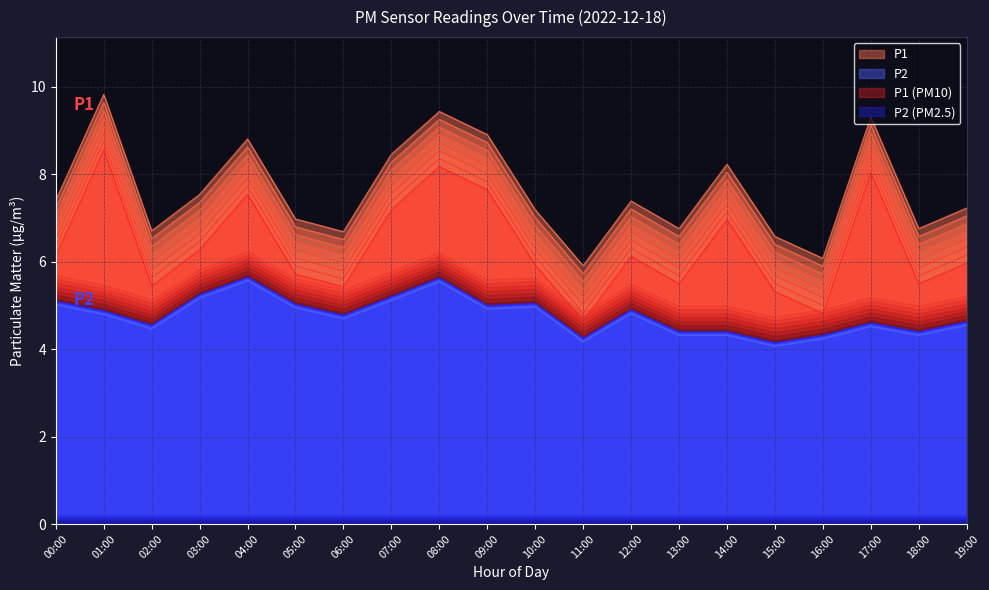

True or false: P2 and P1 cross at least once.

False